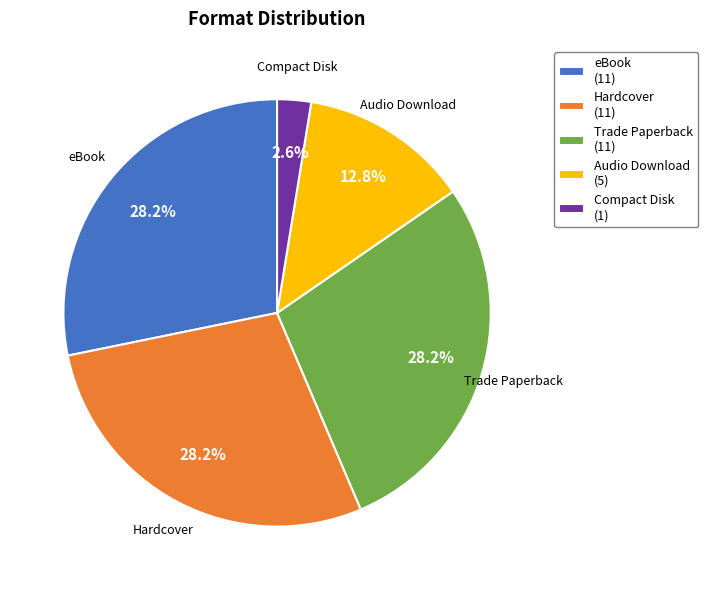

What portion of the pie excludes Audio Download?

87.2%